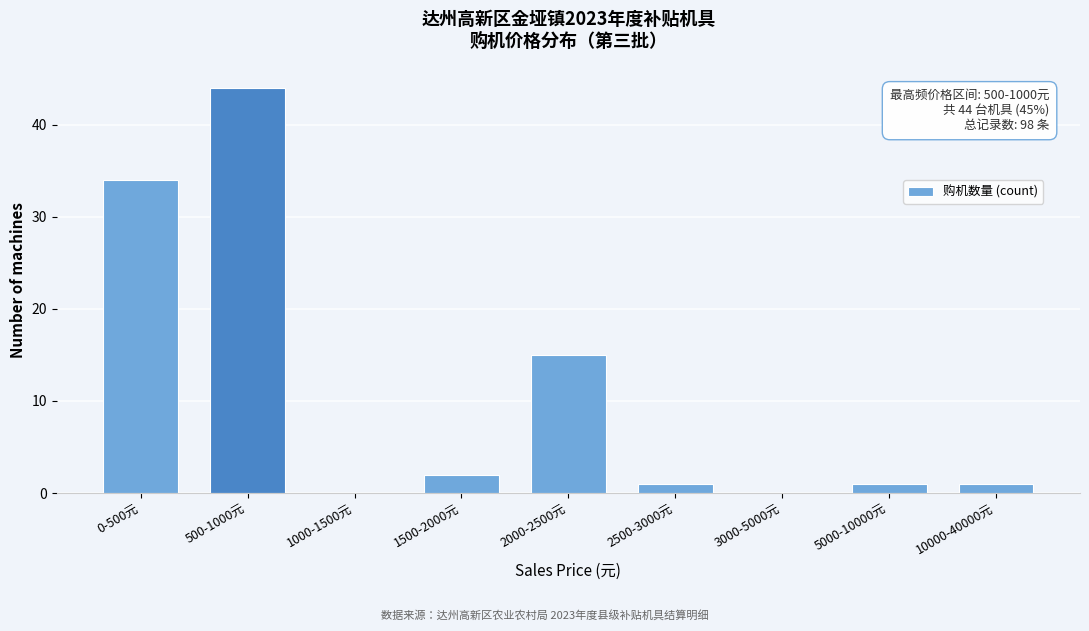

Reading left to right, what are all the values shown in this chart?

0-500元=34	500-1000元=44	1000-1500元=0	1500-2000元=2	2000-2500元=15	2500-3000元=1	3000-5000元=0	5000-10000元=1	10000-40000元=1